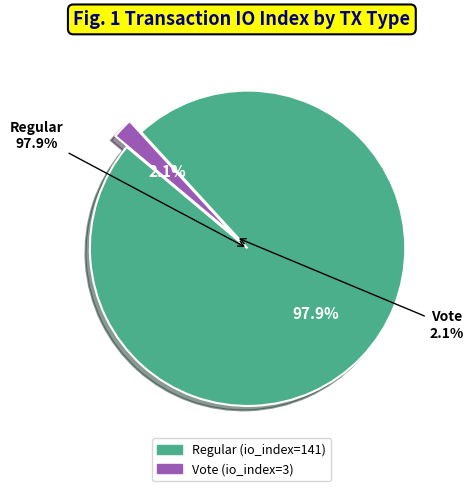

Does Regular (io_index=141) represent more than half of the total?

Yes